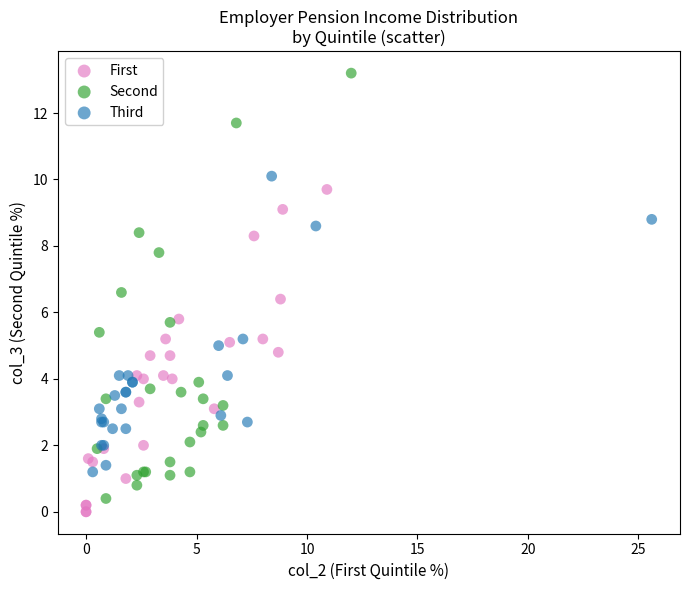

Which series contains the highest Y value?

Second